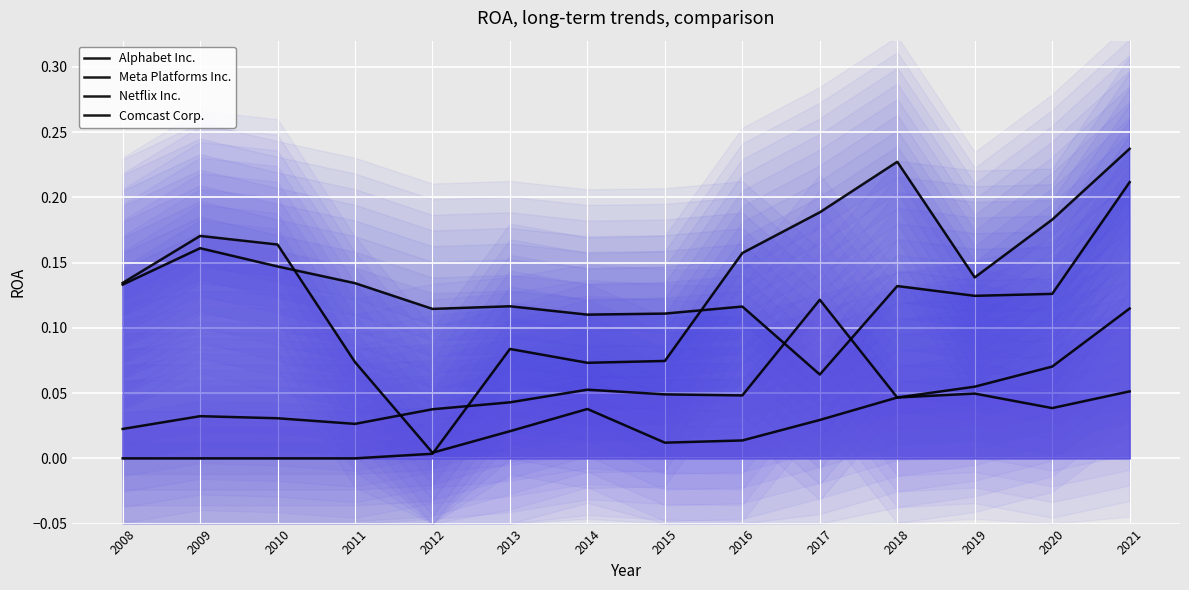

Is the value of Meta Platforms Inc. at 2019 greater than the value of Comcast Corp. at 2014?

Yes